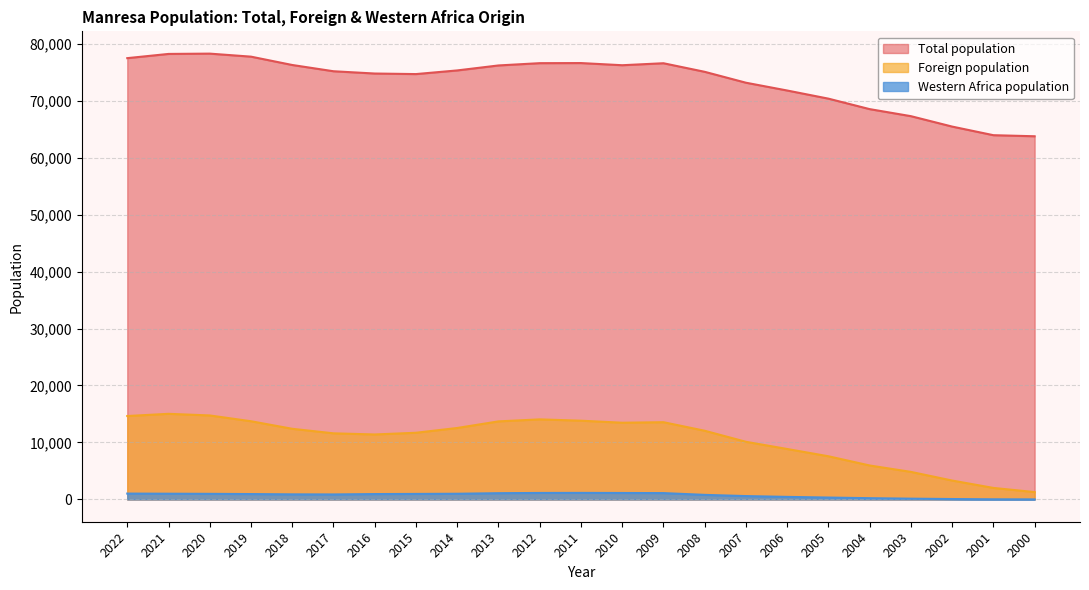

What is the greatest value displayed?

78245